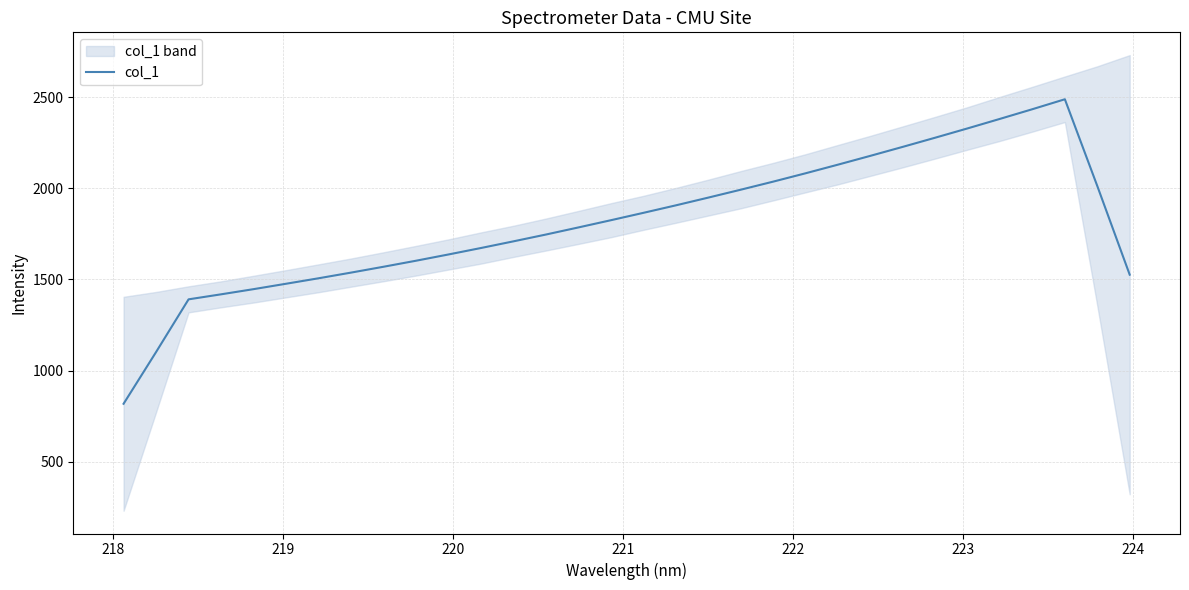

True or false: there are more than 1 points higher than both neighbors.

False